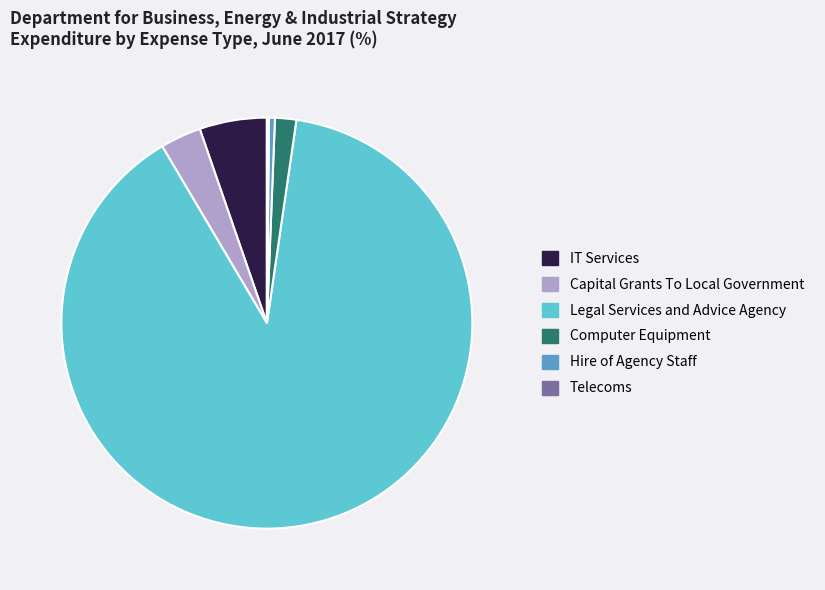

Is it true that Capital Grants To Local Government is 10% of the pie?

False